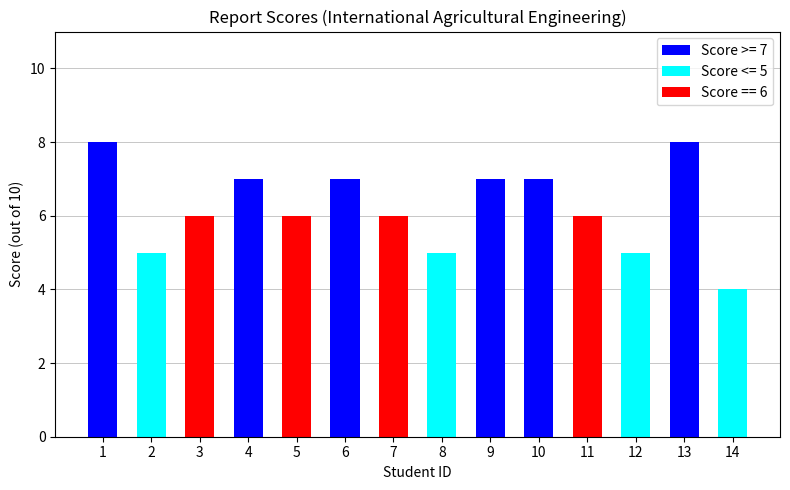

Read the value at 2.

5